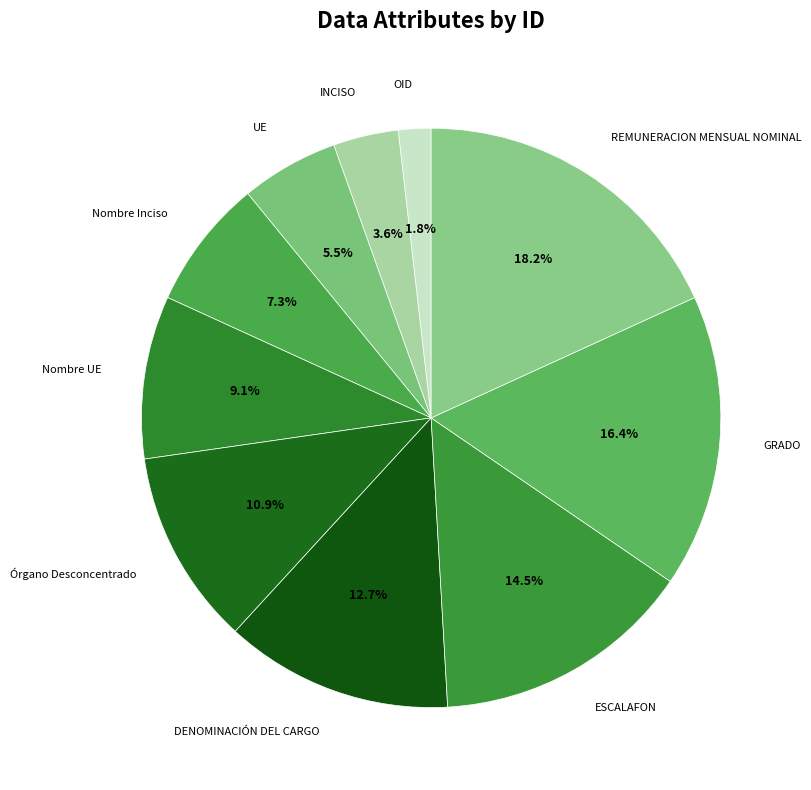

Count the number of slices in the pie.

10